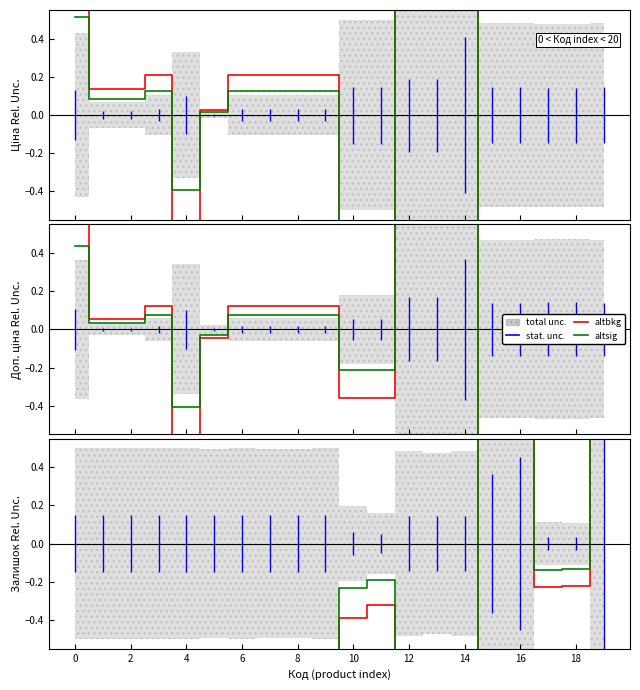

What is the label of the 10th point from the right?

10